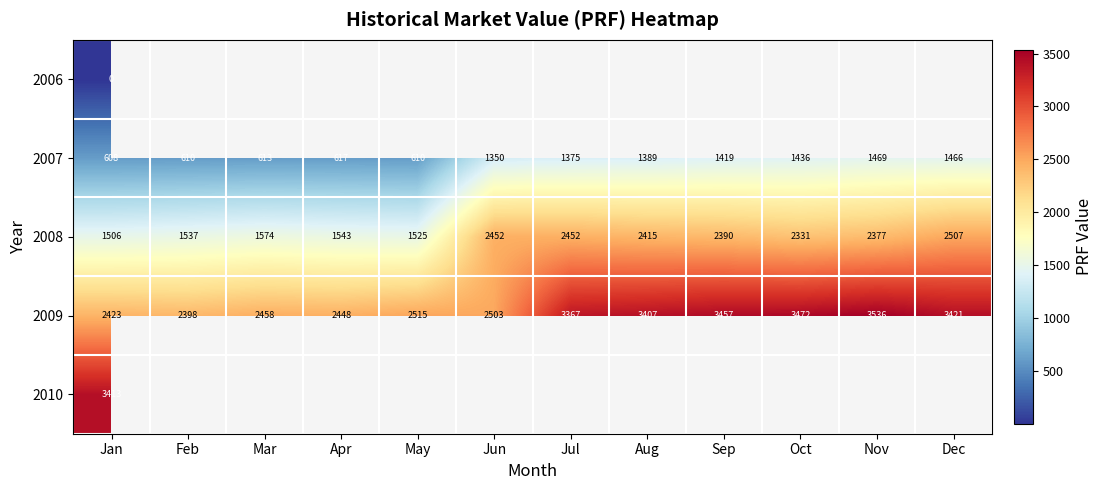

At which label does 2008 first exceed 2377?

Jun